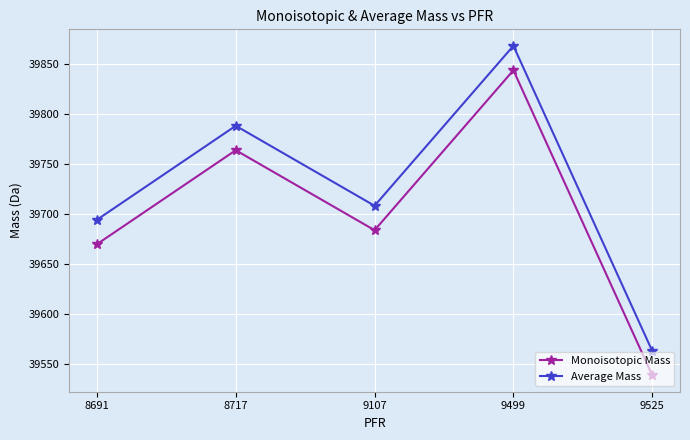

At which label is Monoisotopic Mass closest to 39691?

9107